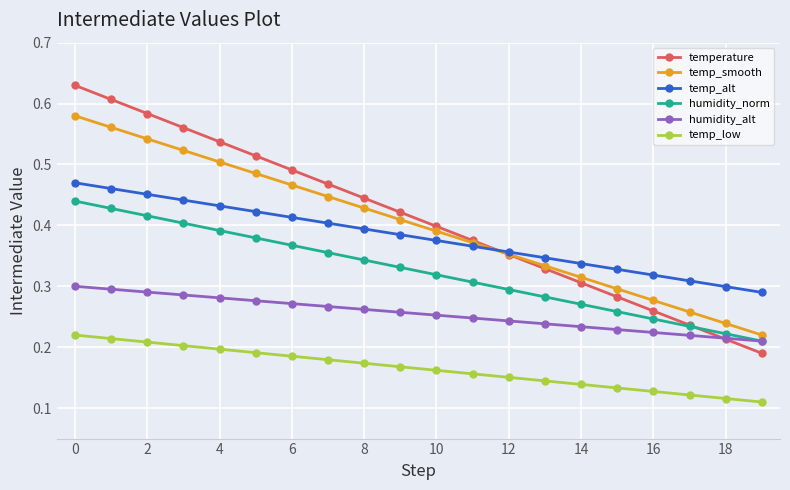

How many temp_low values are between 0 and 1?

20